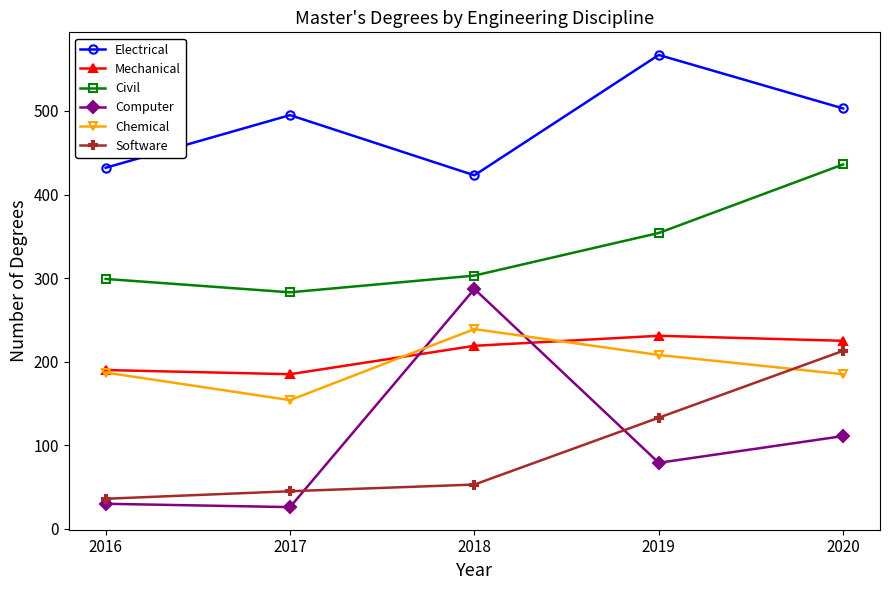

At which category does the chart reach its peak across all series?

2019